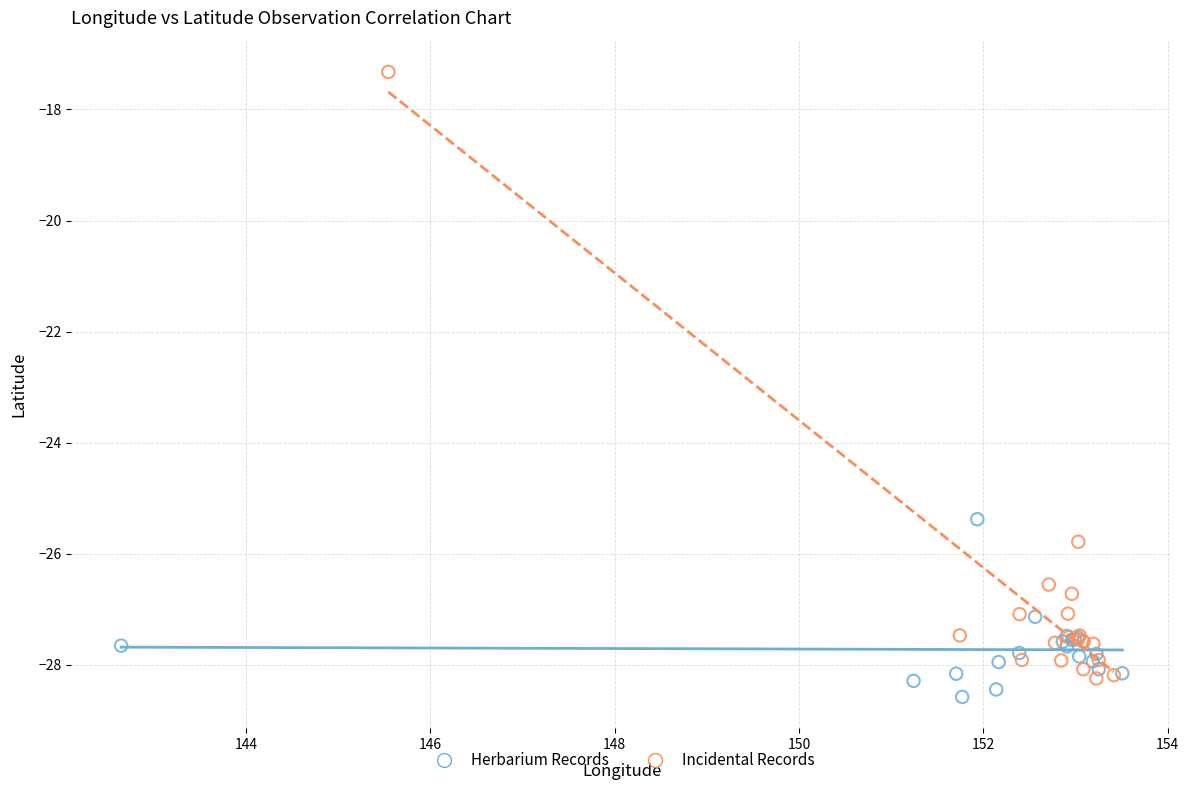

Which series contains the highest Y value?

Incidental Records